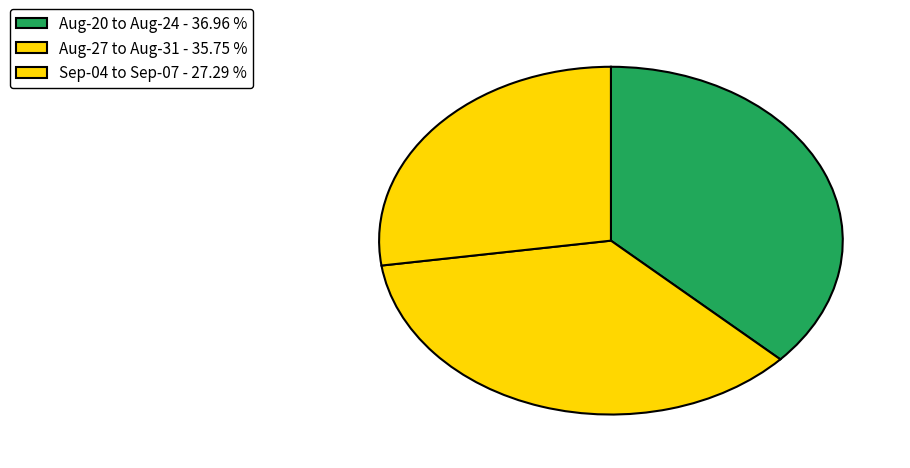

How many segments does this pie chart have?

3